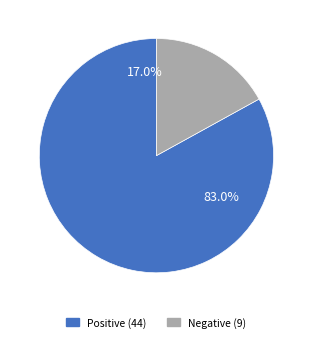

Combined, what portion of the pie is Positive (44) and Negative/Other (9)?

100.0%